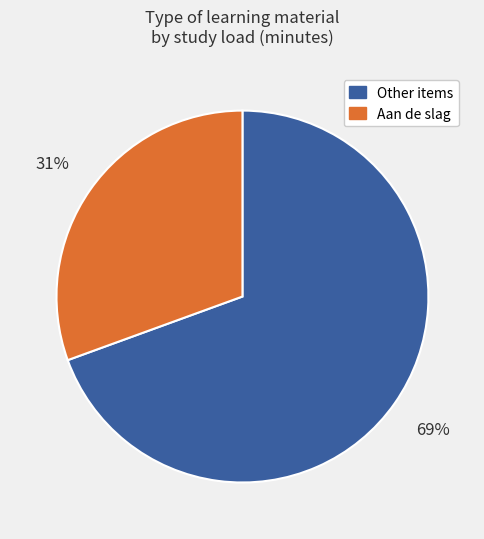

Is there a majority slice in this chart?

Yes